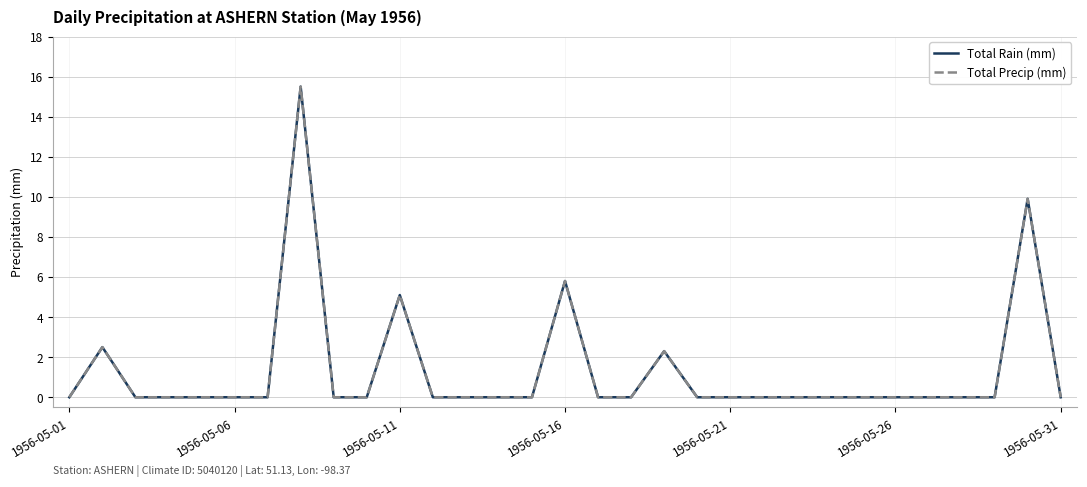

What is the average value of the Total Precip (mm) series?

1.3